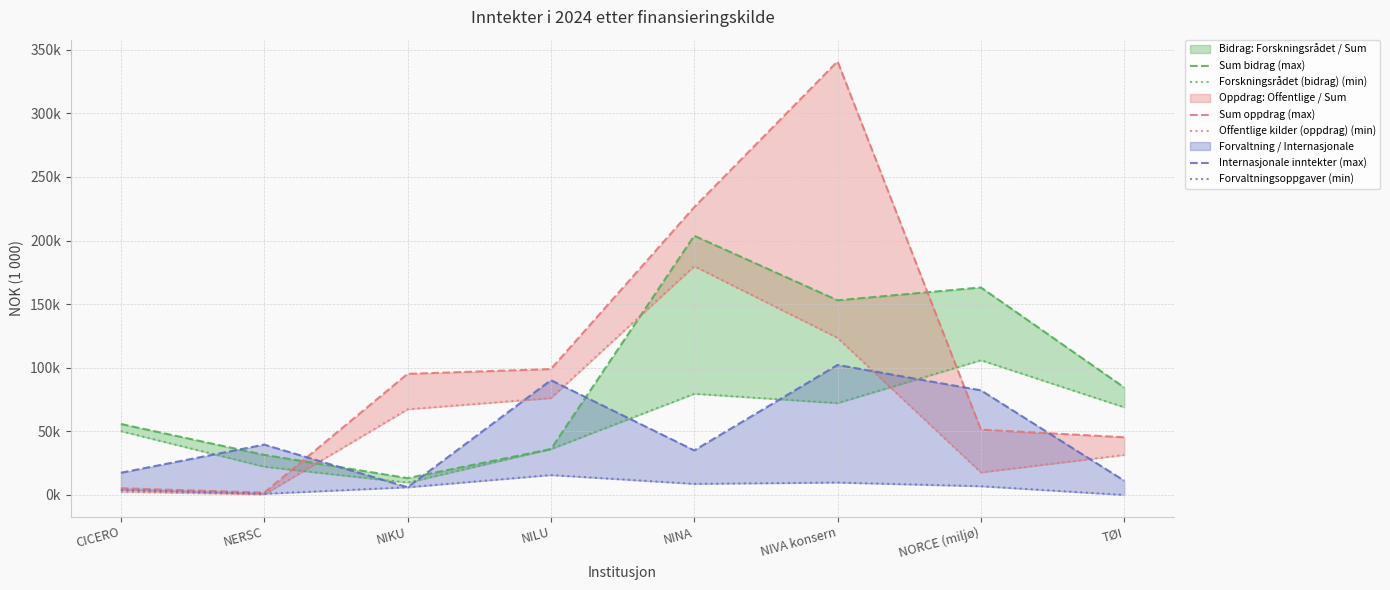

Reading left to right, what are all the values shown in this chart?

Sum bidrag (max): 55776	31518	13217	36078	203804	153054	163137	84489
Forskningsrådet (bidrag) (min): 50168	22227	9725	36078	79562	72234	105960	68921
Sum oppdrag (max): 5304	1813	95216	98975	226279	340917	51352	45360
Offentlige kilder (oppdrag) (min): 2534	424	67344	76162	179838	123529	17728	31483
Internasjonale inntekter (max): 17448	39569	6067	90238	35024	102229	82252	11201
Forvaltningsoppgaver (min): 3905	931	6032	15652	8738	9764	6864	0